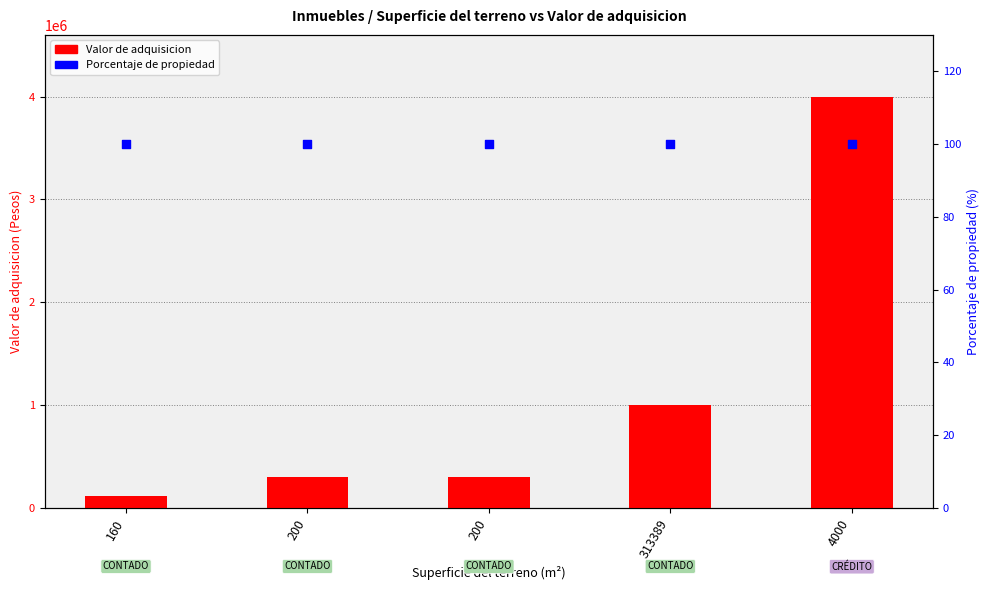

Which series contains the lowest Y value?

Porcentaje de propiedad